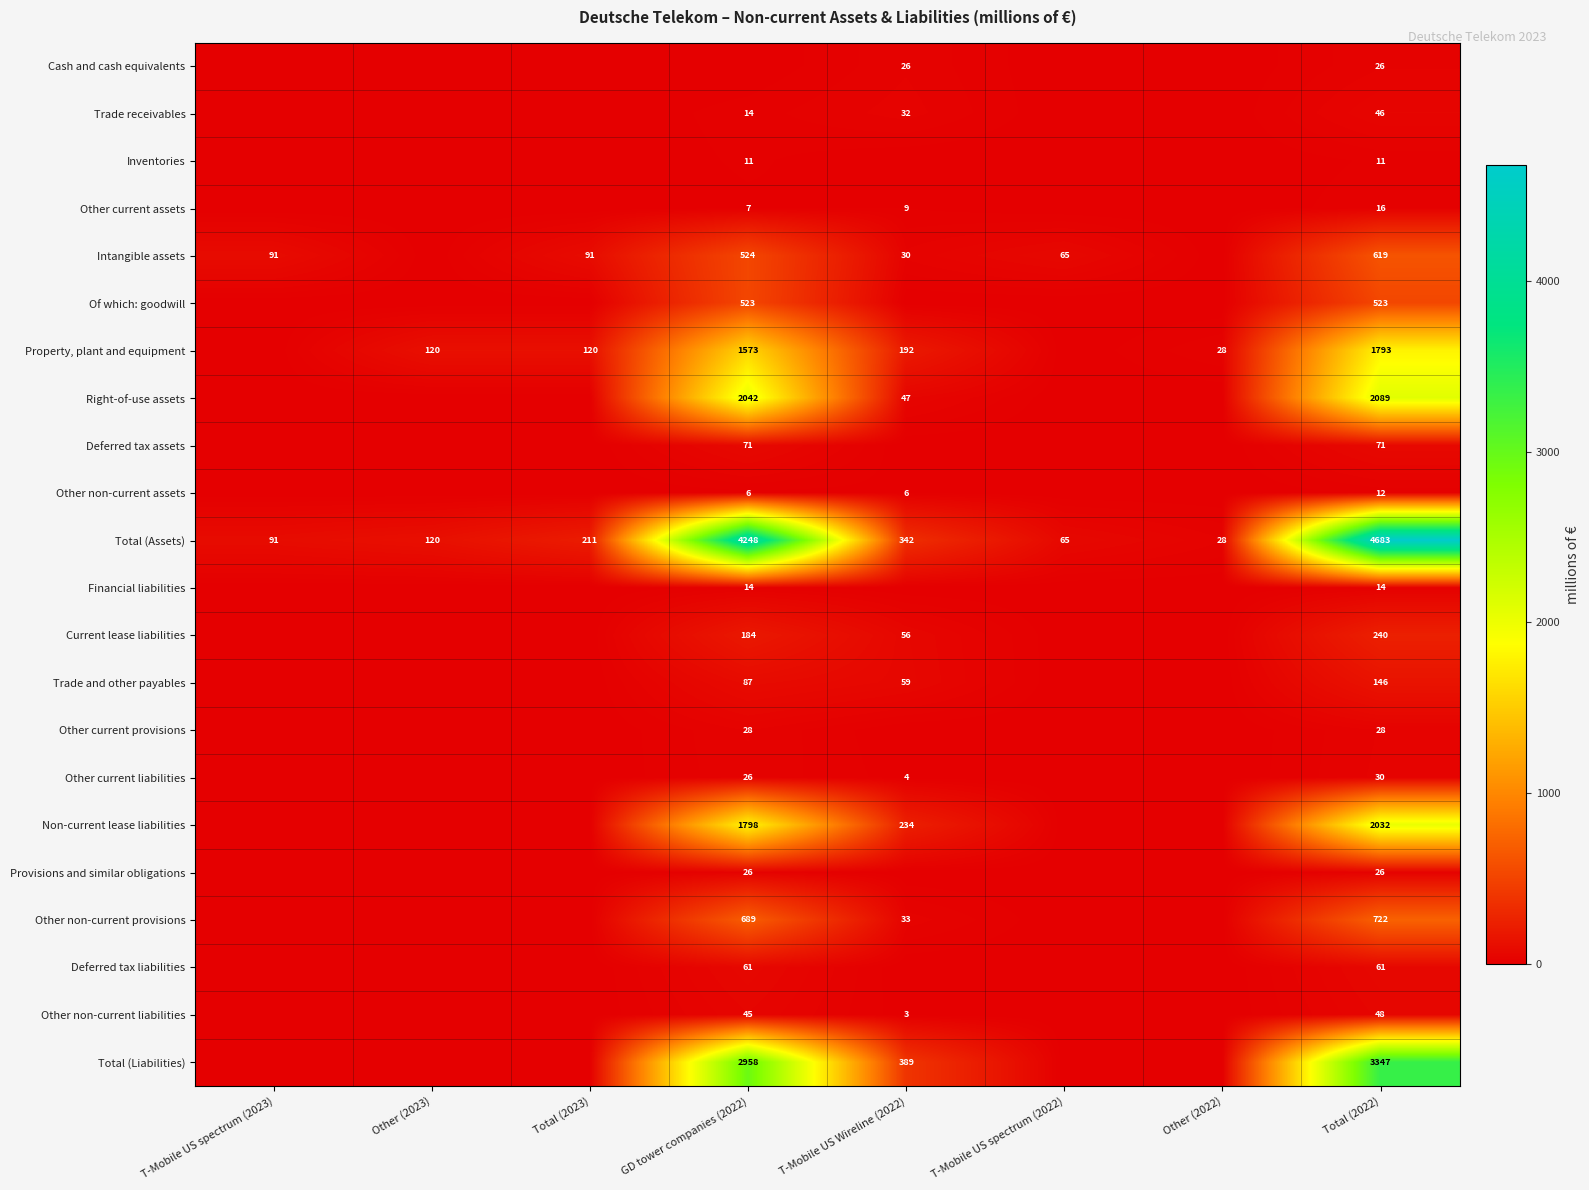

The value of Other non-current liabilities at T-Mobile US Wireline (2022) is 3. True or false?

True